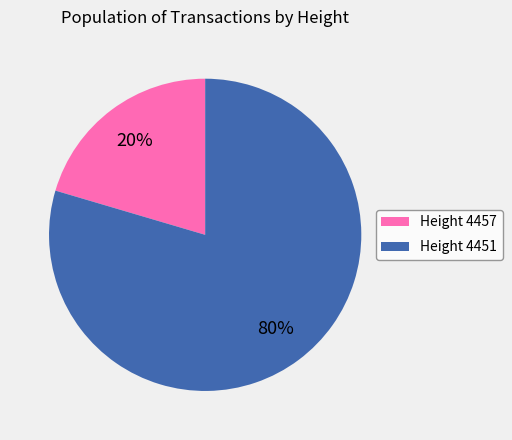

How many slices are in this pie chart?

2